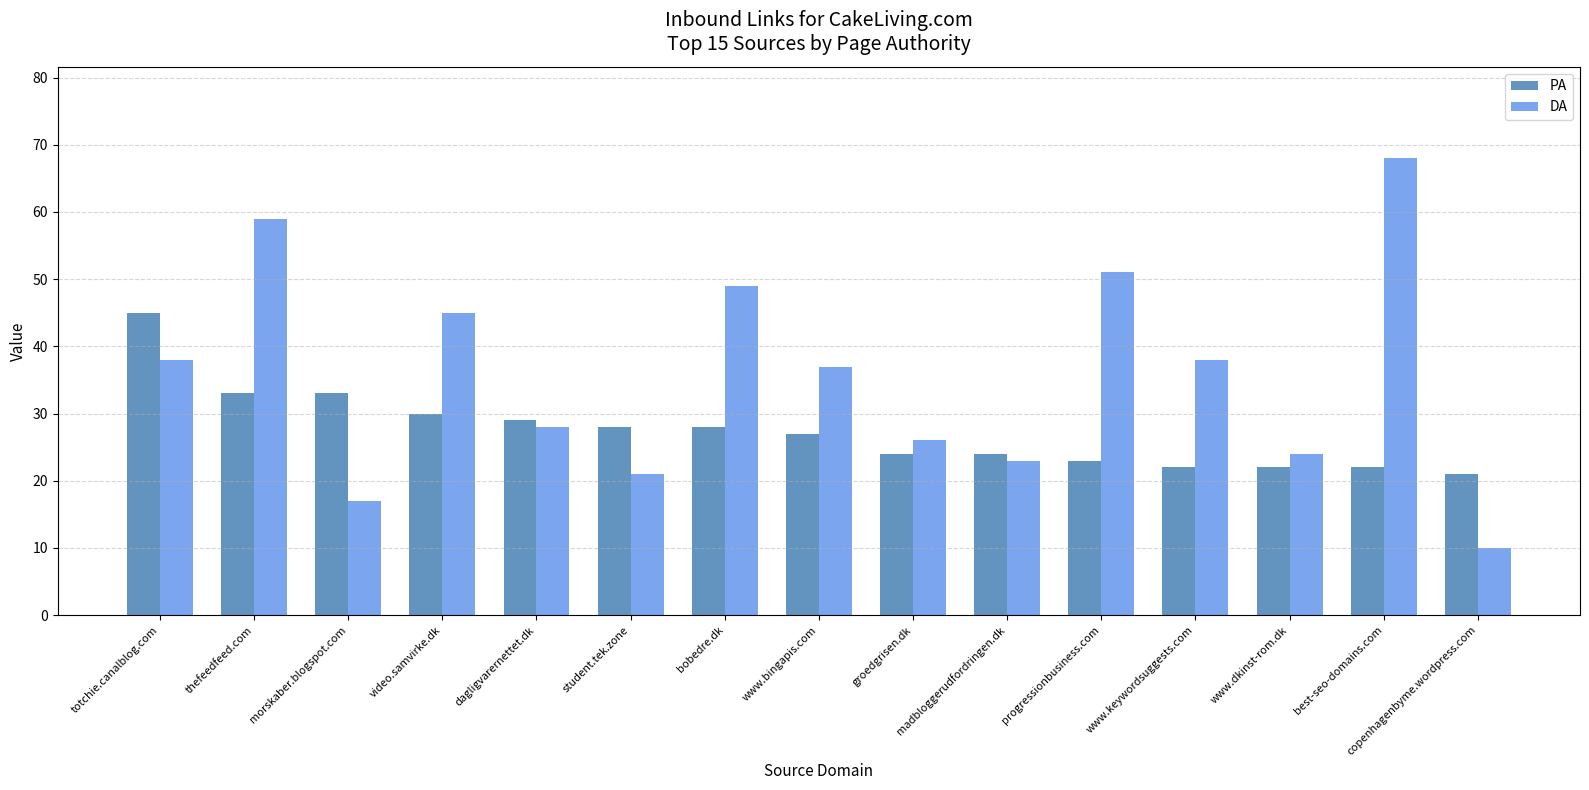

What is the maximum value for DA?

68